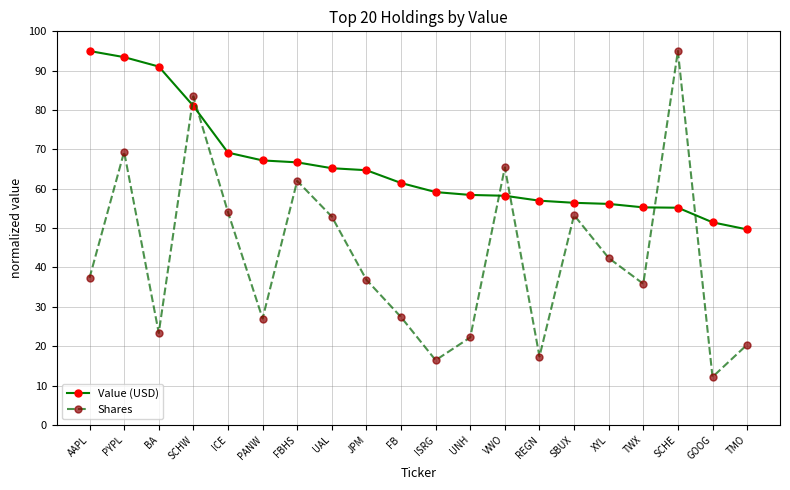

Which series changed the most between BA and XYL?

Value (USD)